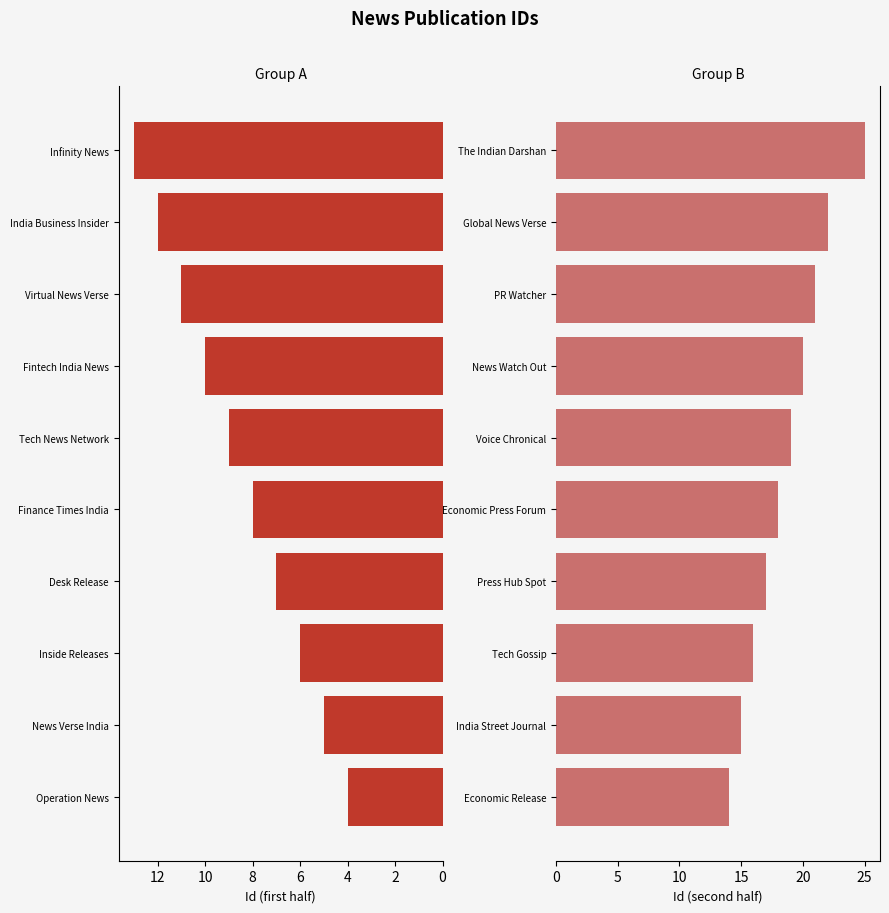

The Group B series shows 18 at Economic Press Forum. True or false?

True